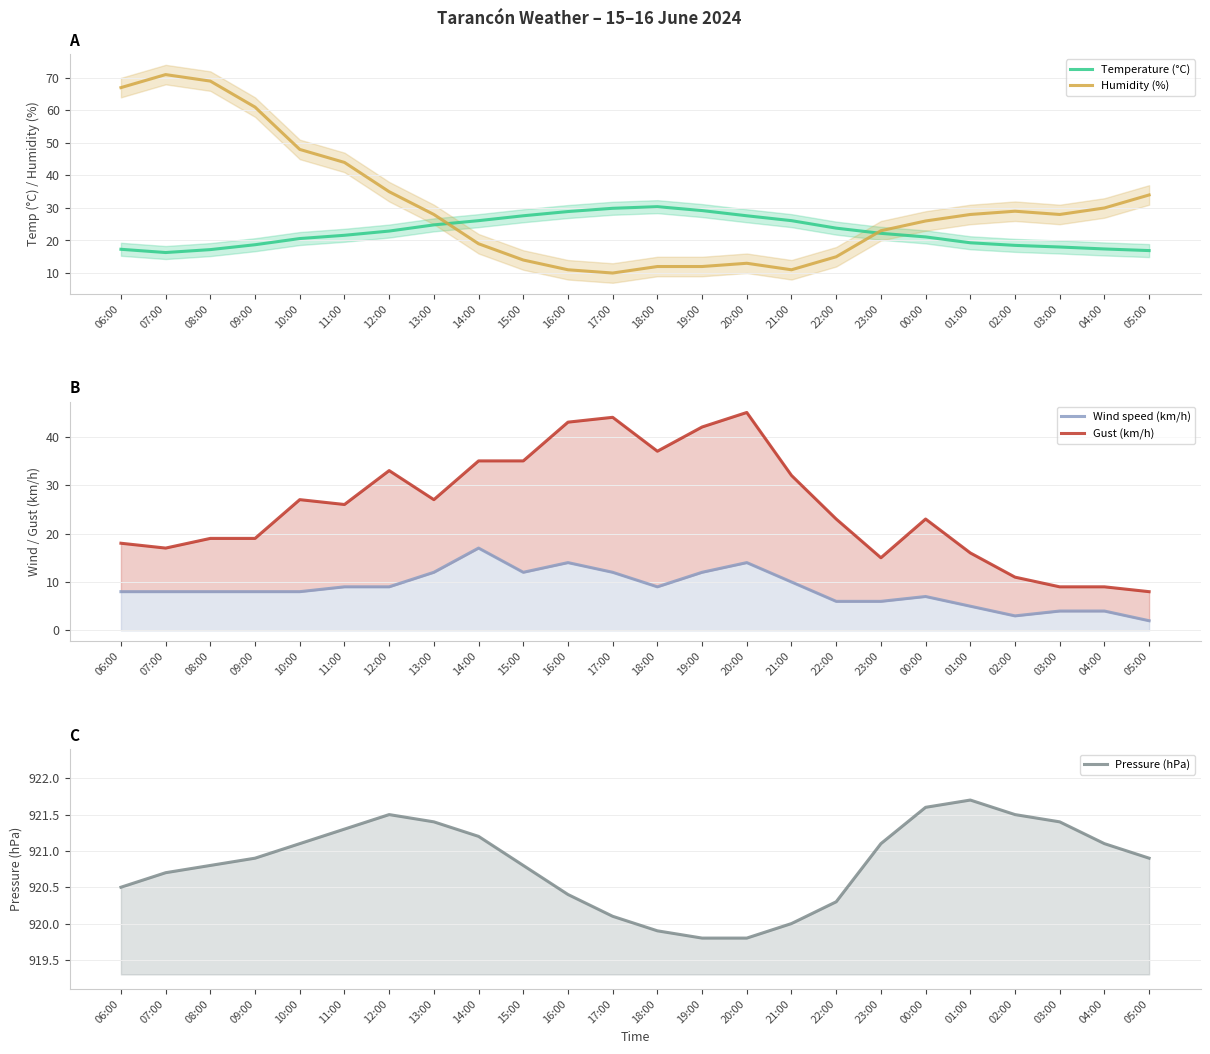

Reading left to right, list all the values displayed in this chart.

Temperature (°C): 17.3	16.3	17.2	18.7	20.6	21.6	22.9	24.8	26.1	27.6	28.9	29.9	30.4	29.2	27.6	26.1	23.8	22.2	21.1	19.3	18.5	18.0	17.4	16.9
Humidity (%): 67.0	71.0	69.0	61.0	48.0	44.0	35.0	28.0	19.0	14.0	11.0	10.0	12.0	12.0	13.0	11.0	15.0	23.0	26.0	28.0	29.0	28.0	30.0	34.0
Wind speed (km/h): 8.0	8.0	8.0	8.0	8.0	9.0	9.0	12.0	17.0	12.0	14.0	12.0	9.0	12.0	14.0	10.0	6.0	6.0	7.0	5.0	3.0	4.0	4.0	2.0
Gust (km/h): 18.0	17.0	19.0	19.0	27.0	26.0	33.0	27.0	35.0	35.0	43.0	44.0	37.0	42.0	45.0	32.0	23.0	15.0	23.0	16.0	11.0	9.0	9.0	8.0
Pressure (hPa): 920.5	920.7	920.8	920.9	921.1	921.3	921.5	921.4	921.2	920.8	920.4	920.1	919.9	919.8	919.8	920.0	920.3	921.1	921.6	921.7	921.5	921.4	921.1	920.9